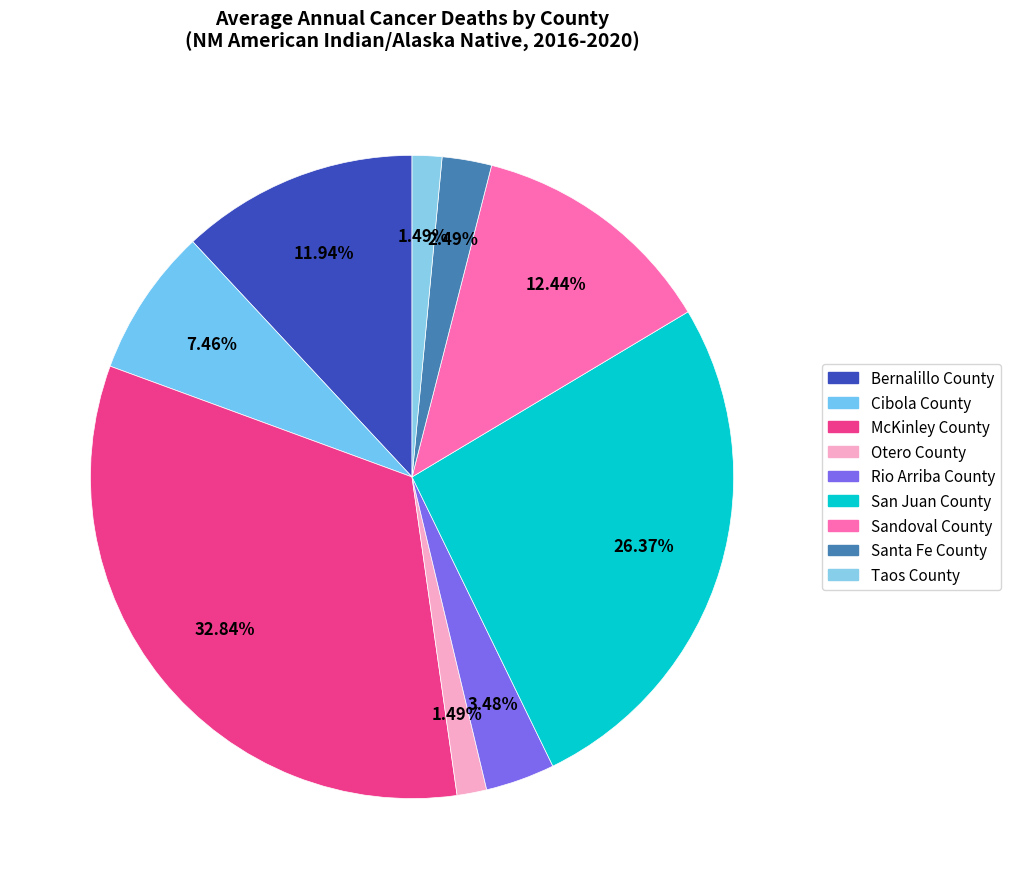

How many slices are in this pie chart?

9